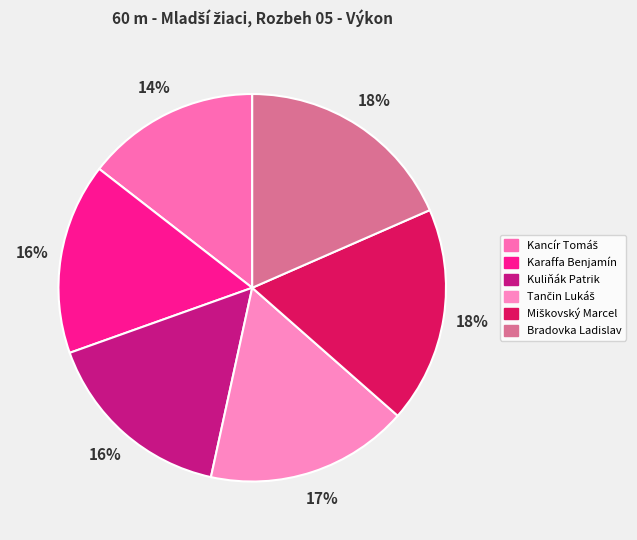

The Kancír Tomáš slice represents 14% of the pie. True or false?

True